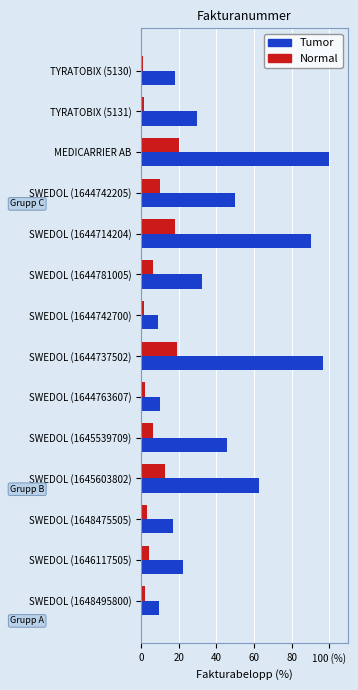

What are all the series names shown in the legend?

Tumor, Normal